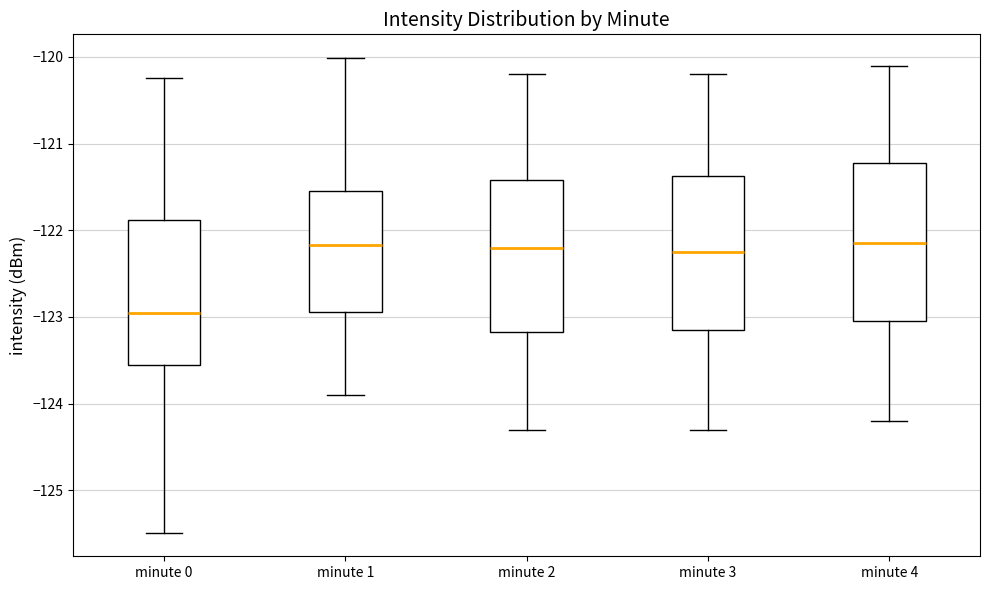

Reading left to right, read every box against the y-axis: the position of its median line, the range the box covers, and the ends of its whiskers. The values are not printed on the chart, so give them approximately, as read against the axis.

minute 0: median -122.9, box -123.6 to -121.9, whiskers -125.5 to -120.2
minute 1: median -122.2, box -122.9 to -121.5, whiskers -123.9 to -120.0
minute 2: median -122.2, box -123.2 to -121.4, whiskers -124.3 to -120.2
minute 3: median -122.2, box -123.1 to -121.4, whiskers -124.3 to -120.2
minute 4: median -122.1, box -123.0 to -121.2, whiskers -124.2 to -120.1